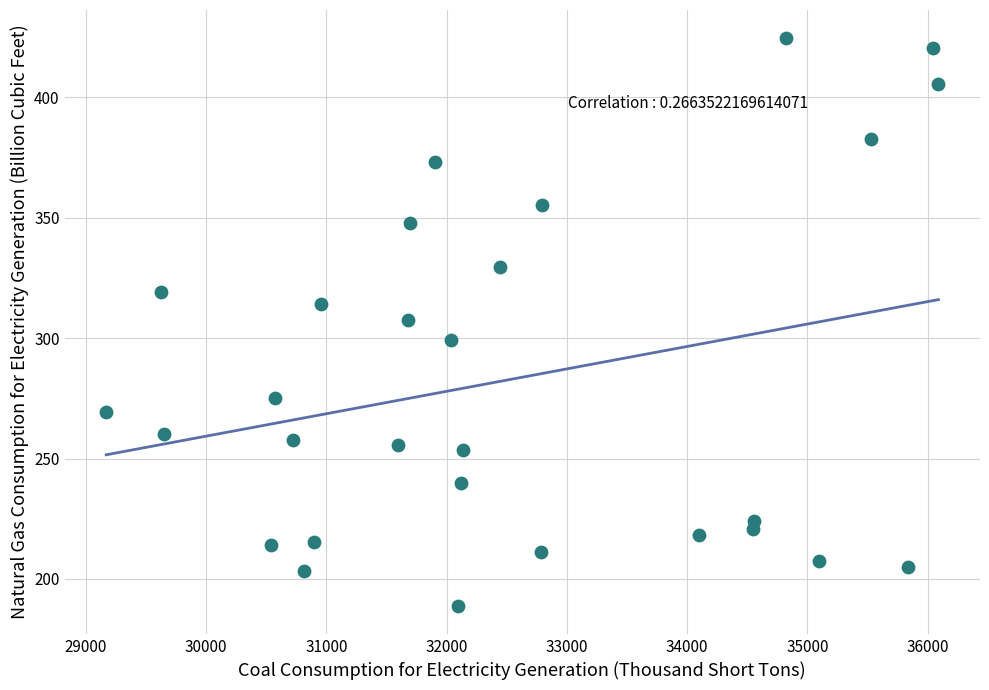

What is the range of Y values (max minus min)?

235.6